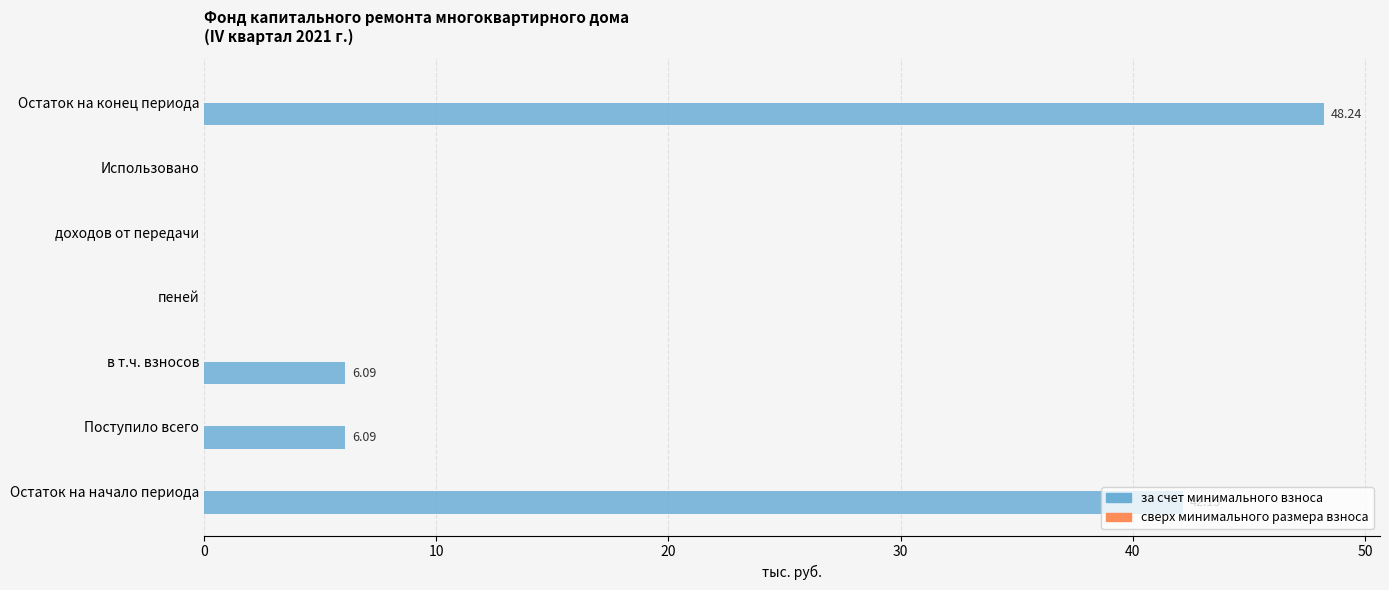

Does the chart contain stacked bars?

No